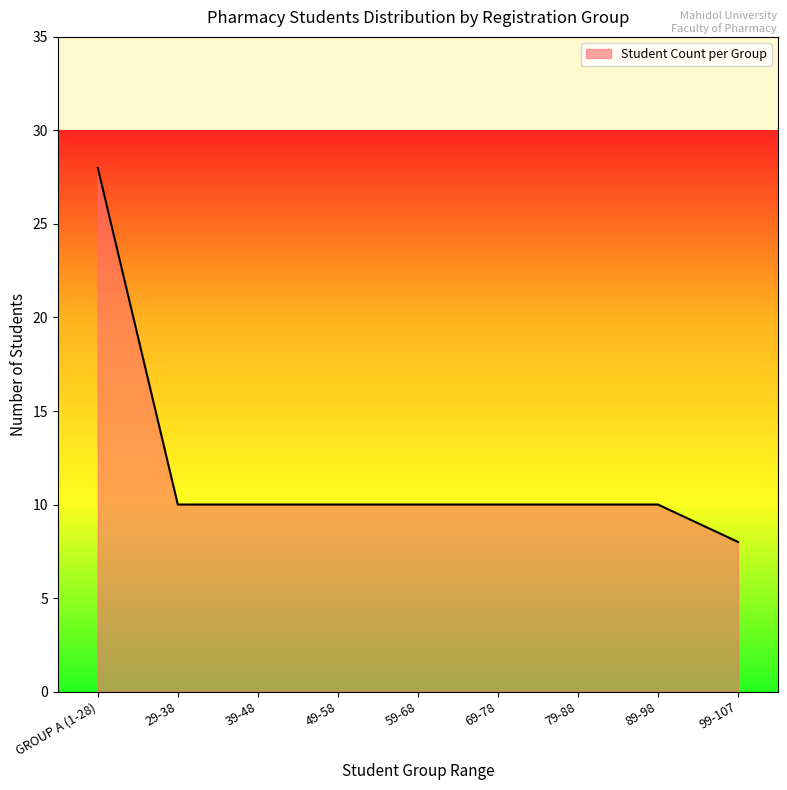

What position from the right is 29-38?

8